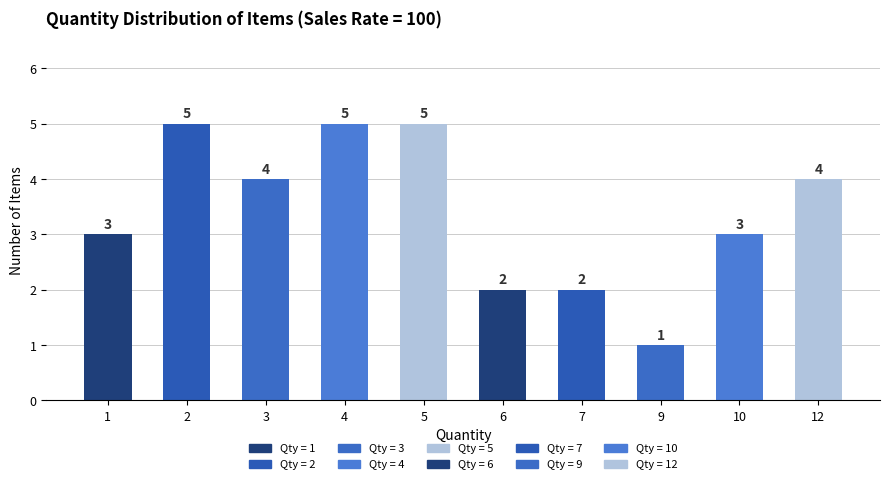

Reading left to right, what are all the values shown in this chart?

1=3	2=5	3=4	4=5	5=5	6=2	7=2	9=1	10=3	12=4